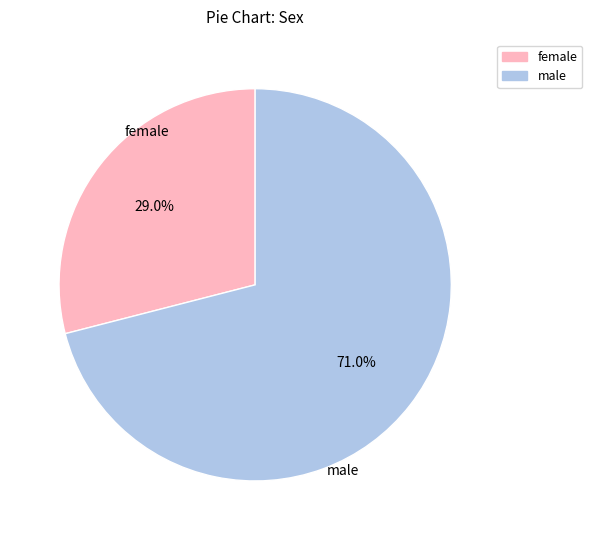

How many slices are in this pie chart?

2